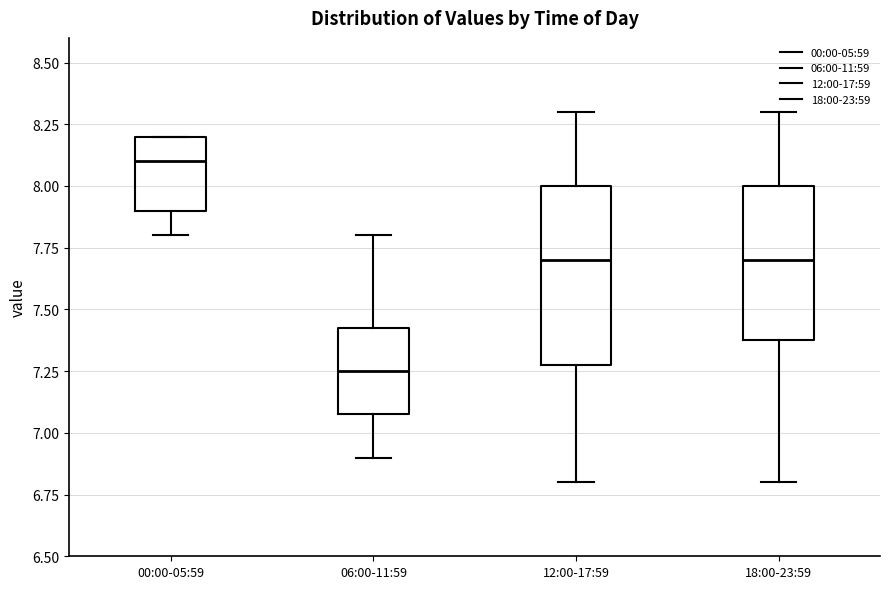

Which box has the highest median line?

00:00-05:59